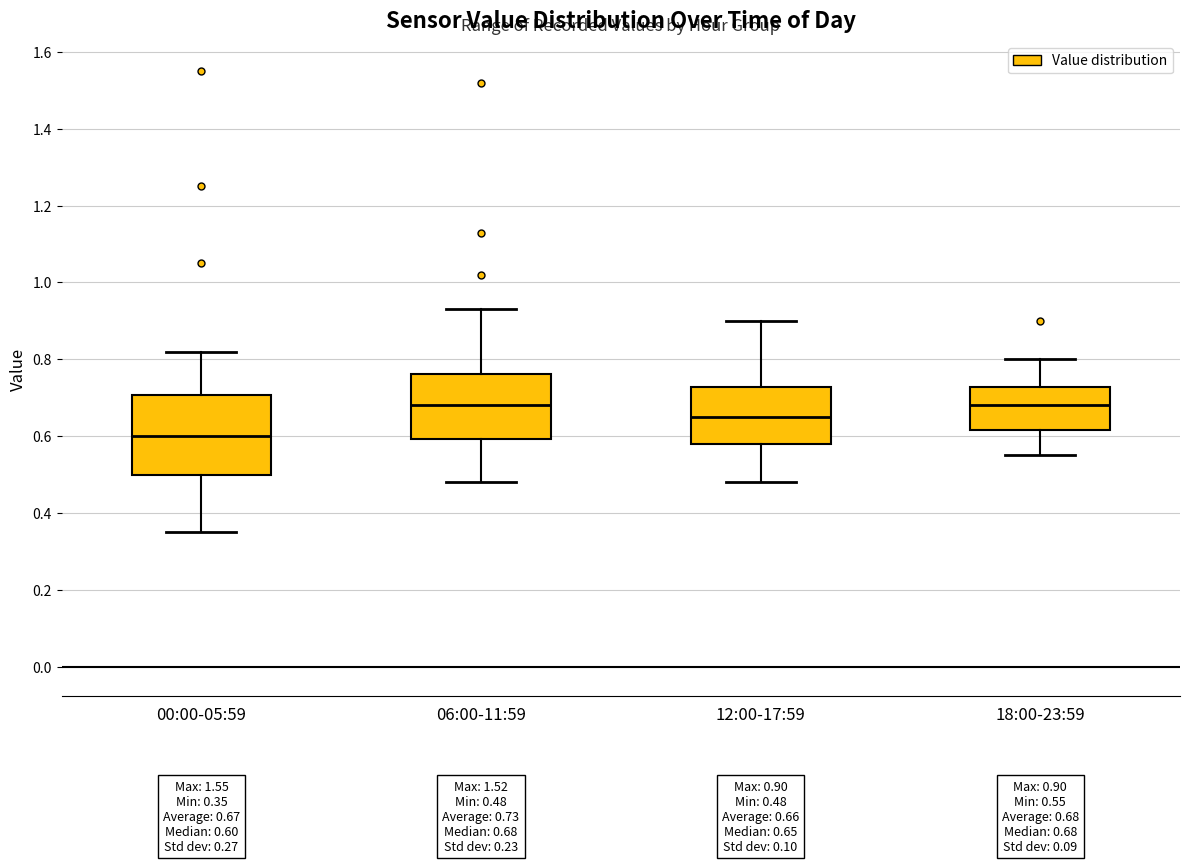

Comparing the boxes themselves (not the whiskers), which one is the tallest?

00:00-05:59